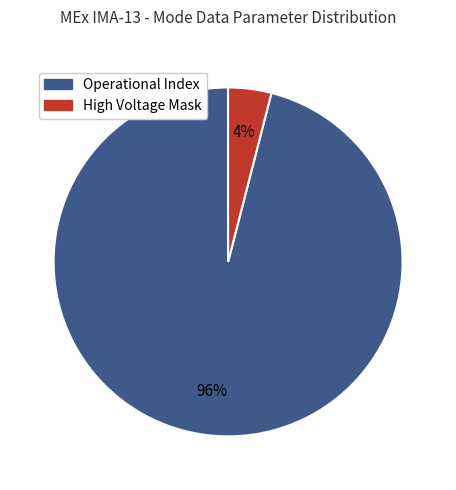

To the nearest percent, what is the average slice percentage?

50%